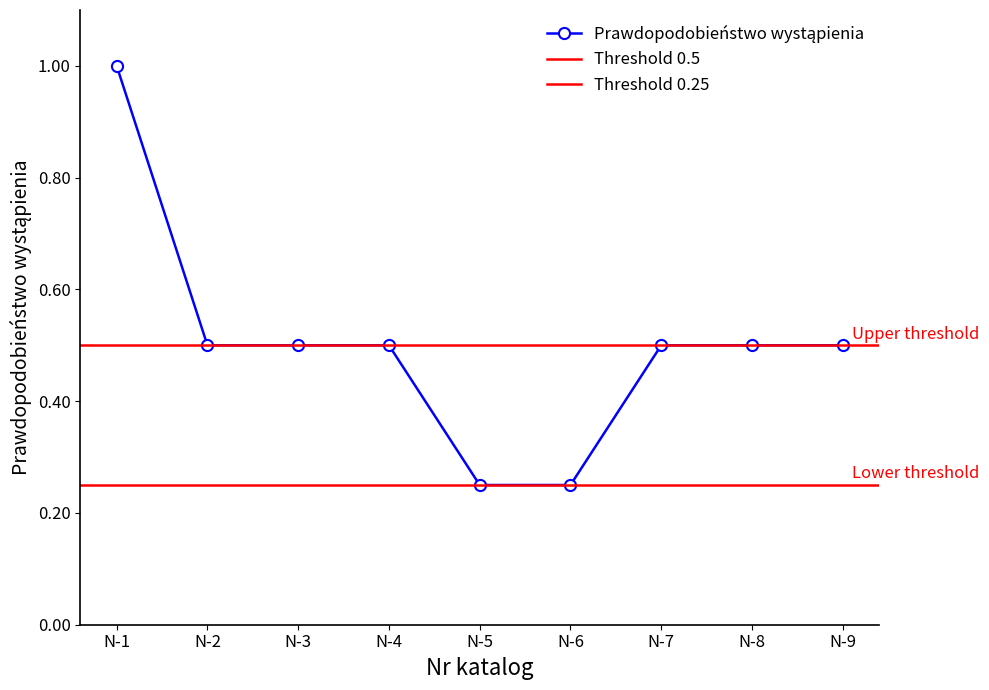

Is this an area chart (filled region under the line)?

No